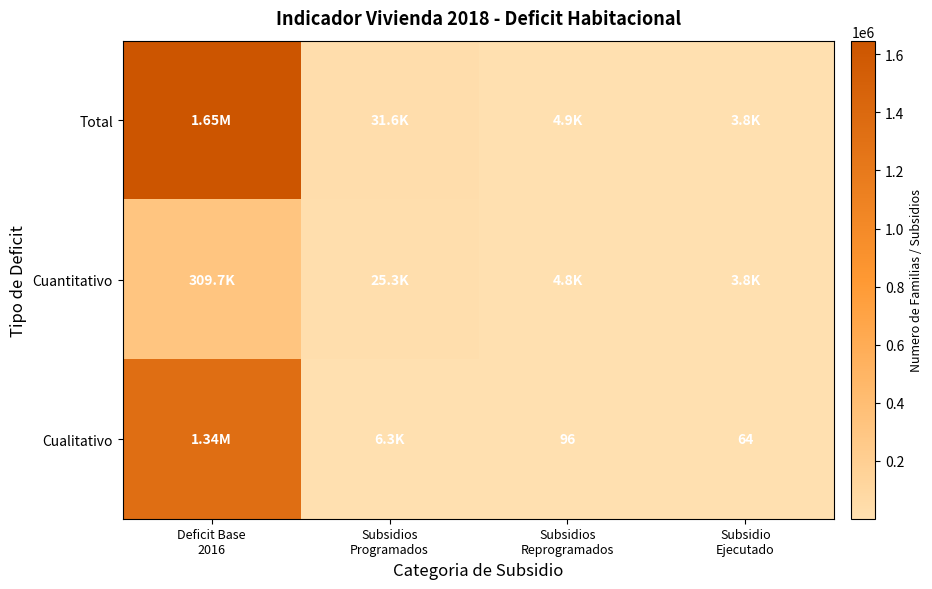

True or false: Cualitativo has a value of 578392 at Deficit Base 2016.

False